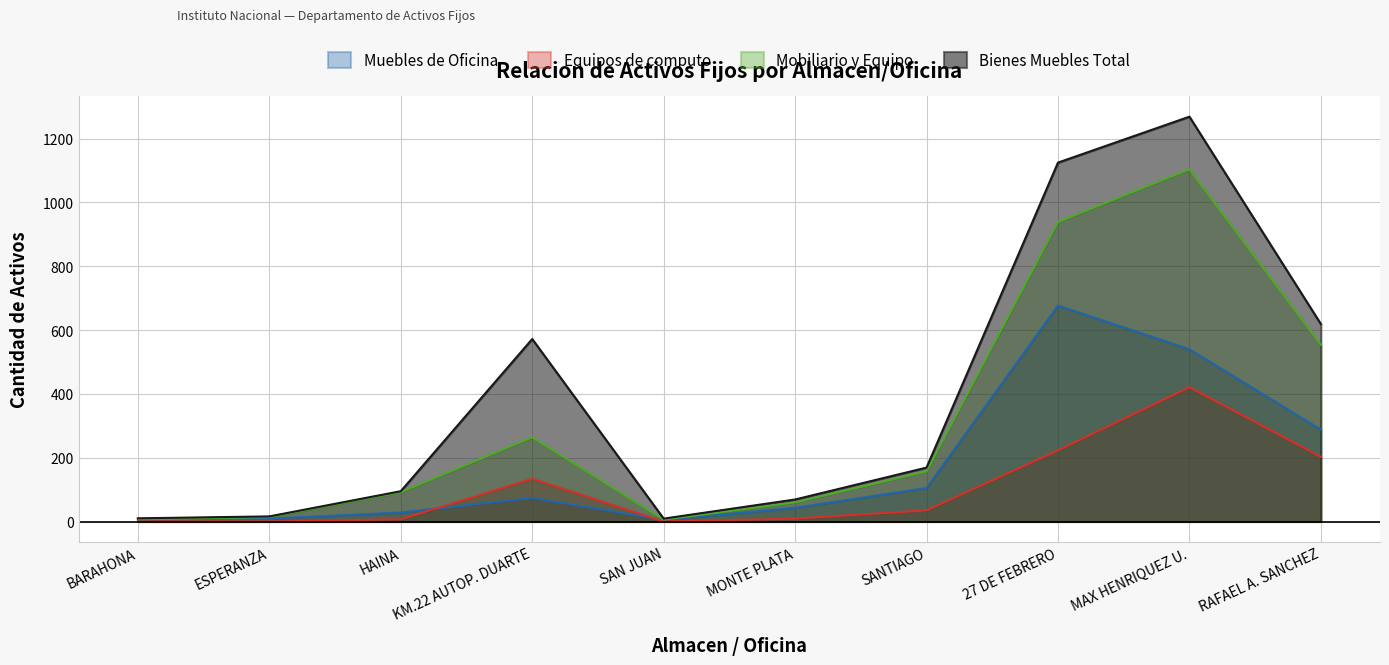

Where is the first local minimum for Equipos de computo?

SAN JUAN